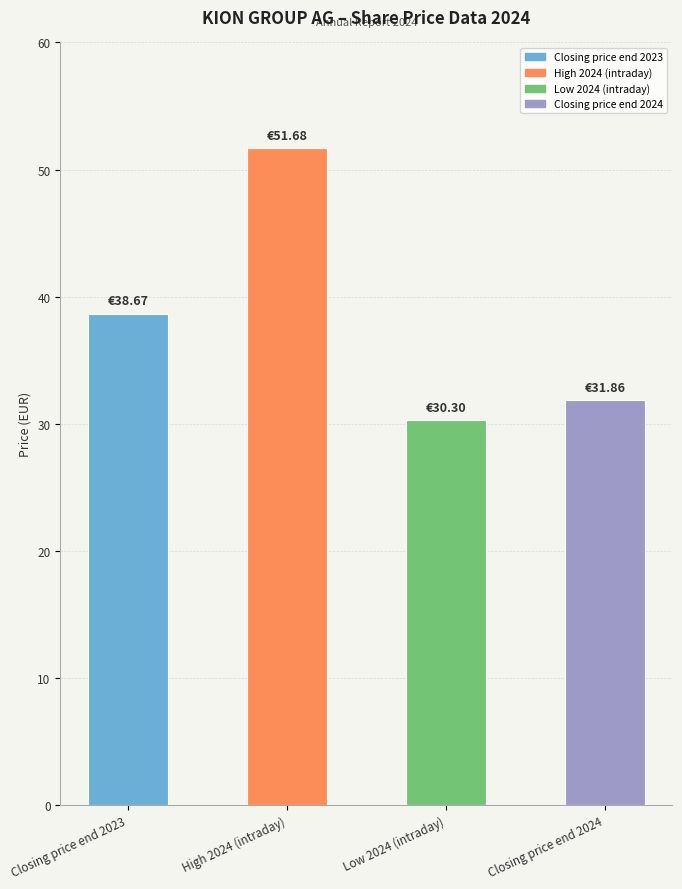

True or false: the data shows 38.7 at Closing price end 2023.

True